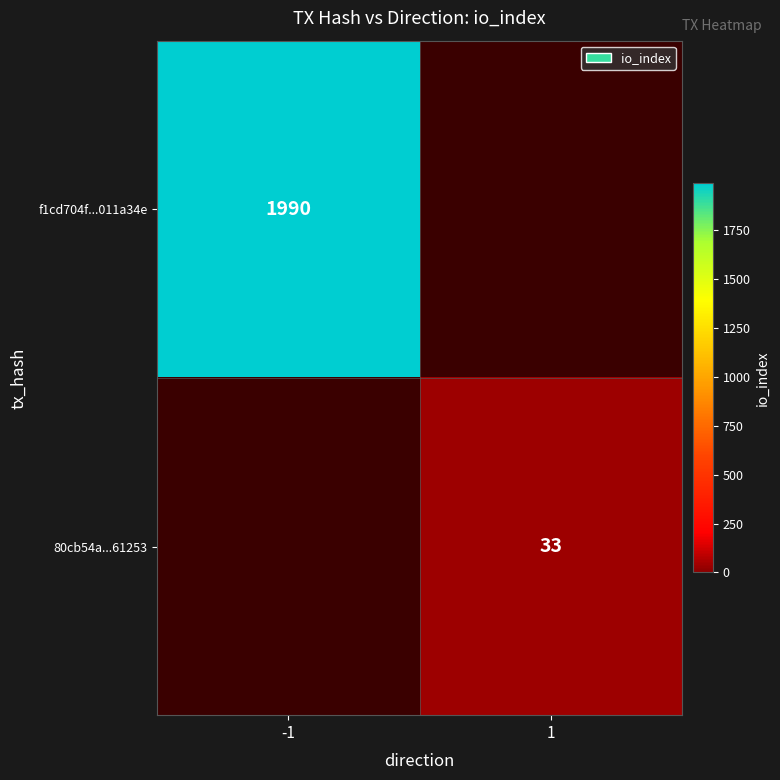

Is the value of f1cd704f...011a34e at -1 greater than the value of 80cb54a...61253 at 1?

Yes